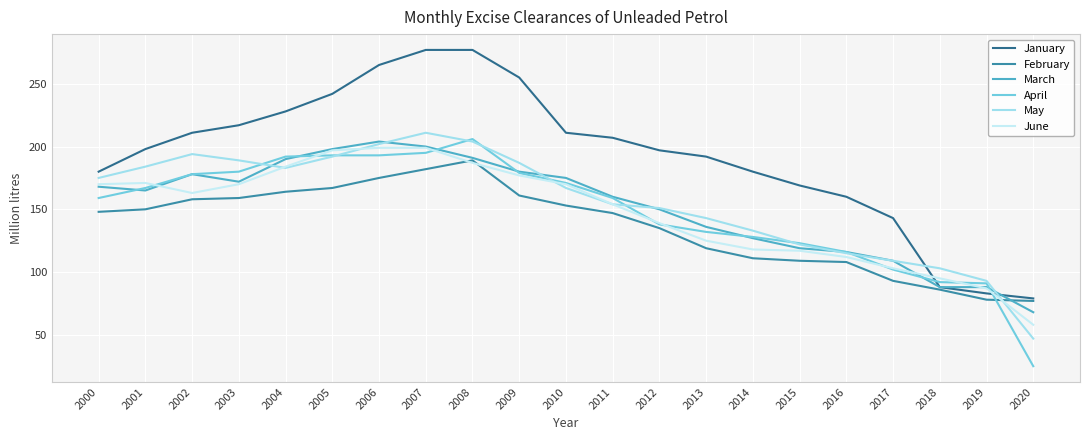

How many lines are shown in the chart?

6